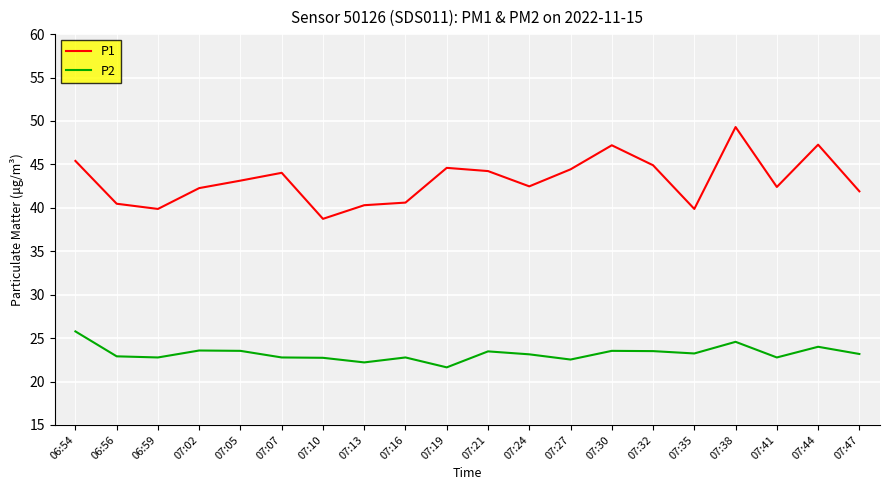

What position from the left is 07:32?

15